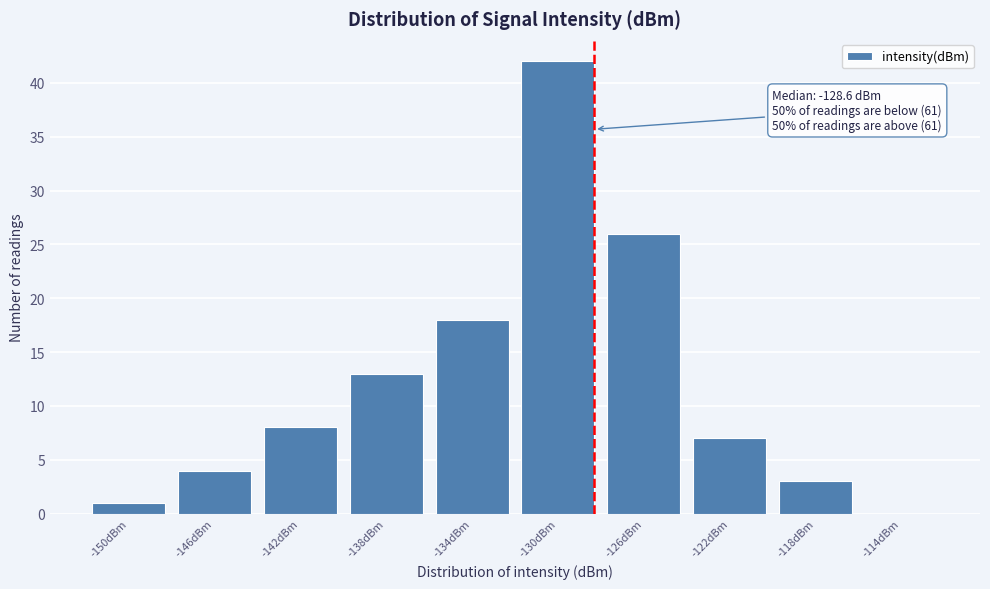

Reading right to left, list all the values displayed in this chart.

-114dBm=0	-118dBm=3	-122dBm=7	-126dBm=26	-130dBm=42	-134dBm=18	-138dBm=13	-142dBm=8	-146dBm=4	-150dBm=1